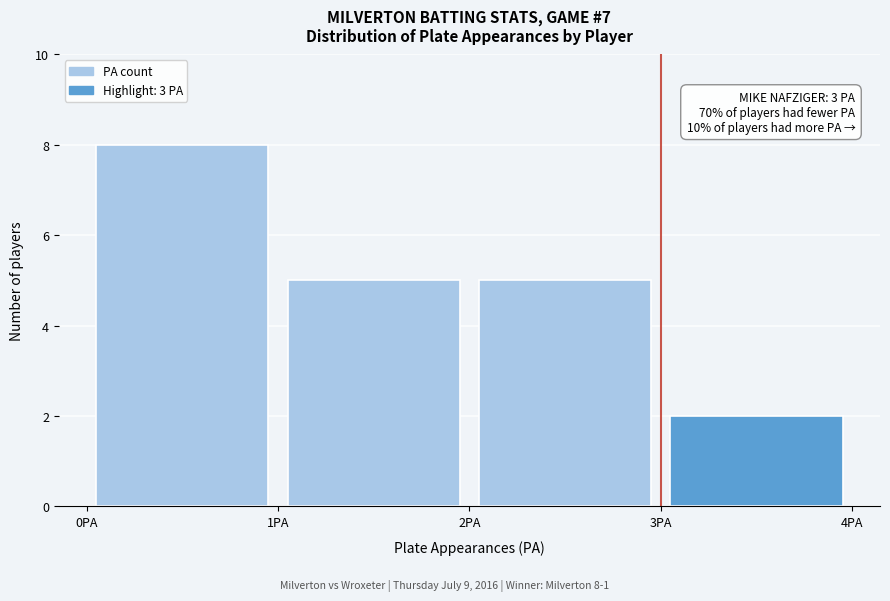

Which range on the x-axis has the tallest bar?

0 to 1